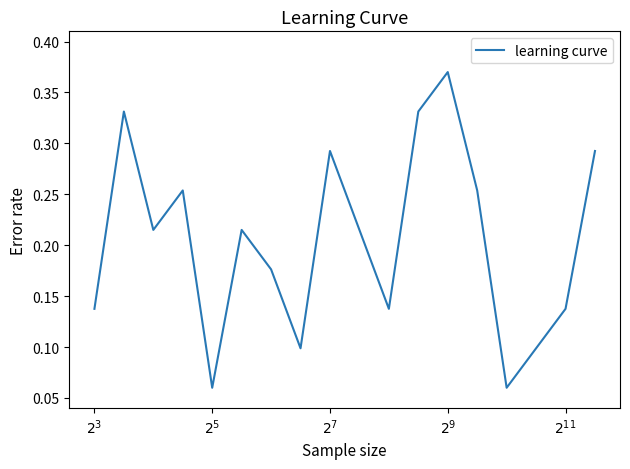

What is the sum of all values?

3.5